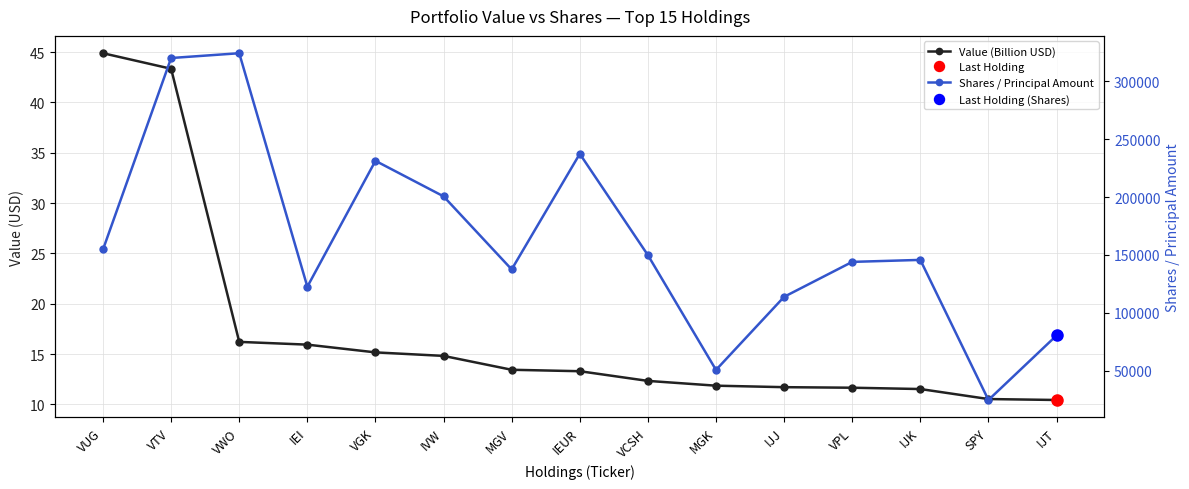

What is the highest value of the Value (Billion USD) series?

44.9